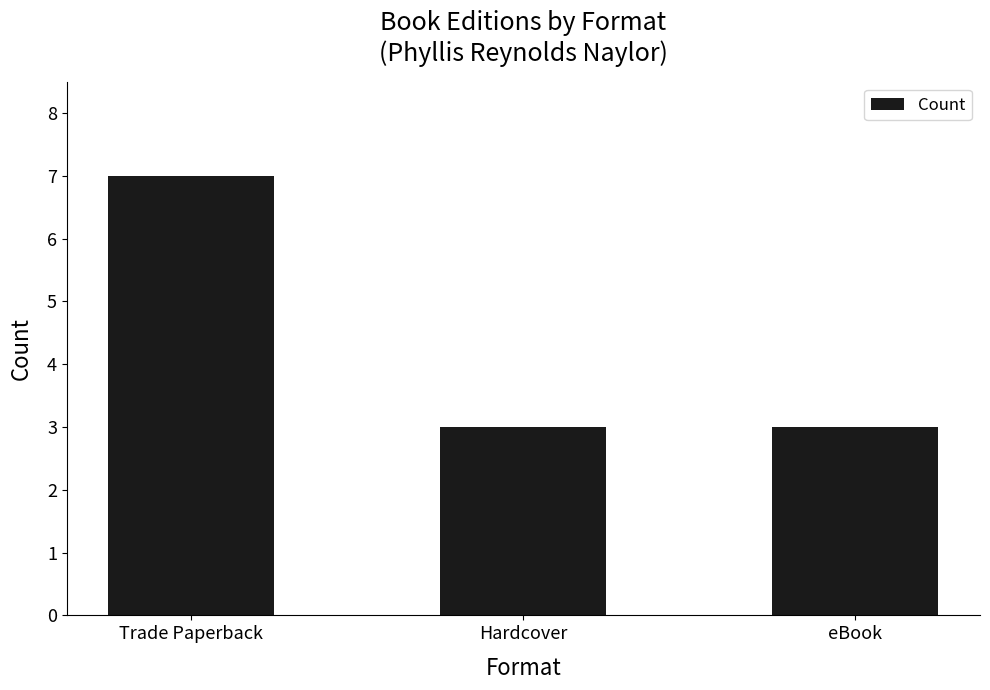

Count the values in the range 3 to 7.

3